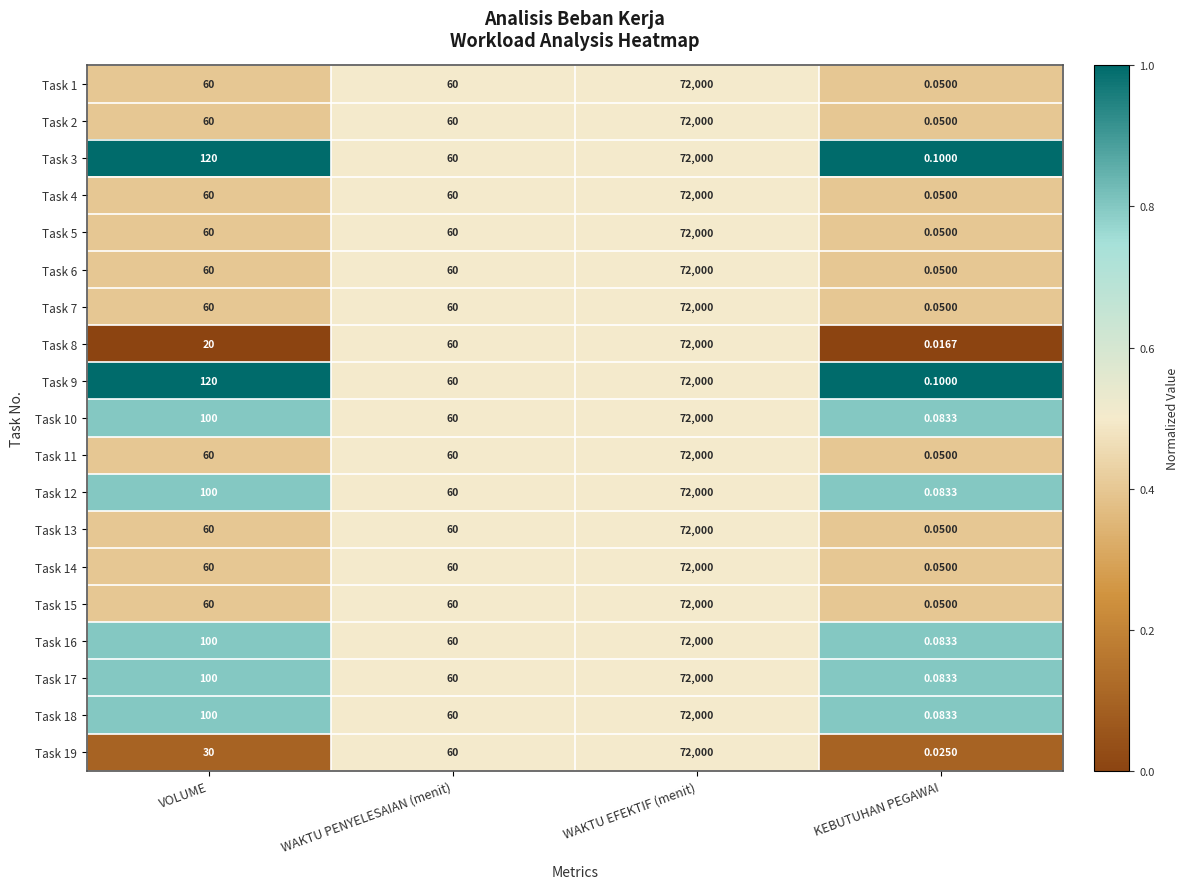

At which category does the chart reach its minimum across all series?

KEBUTUHAN PEGAWAI